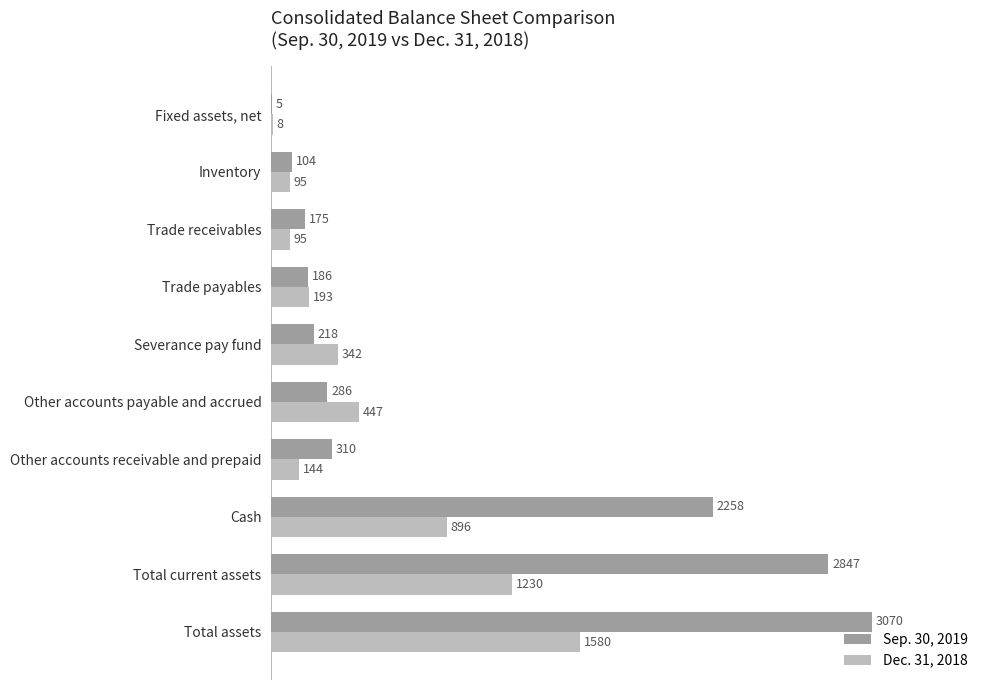

True or false: Sep. 30, 2019 has a value of 104 at Inventory.

True